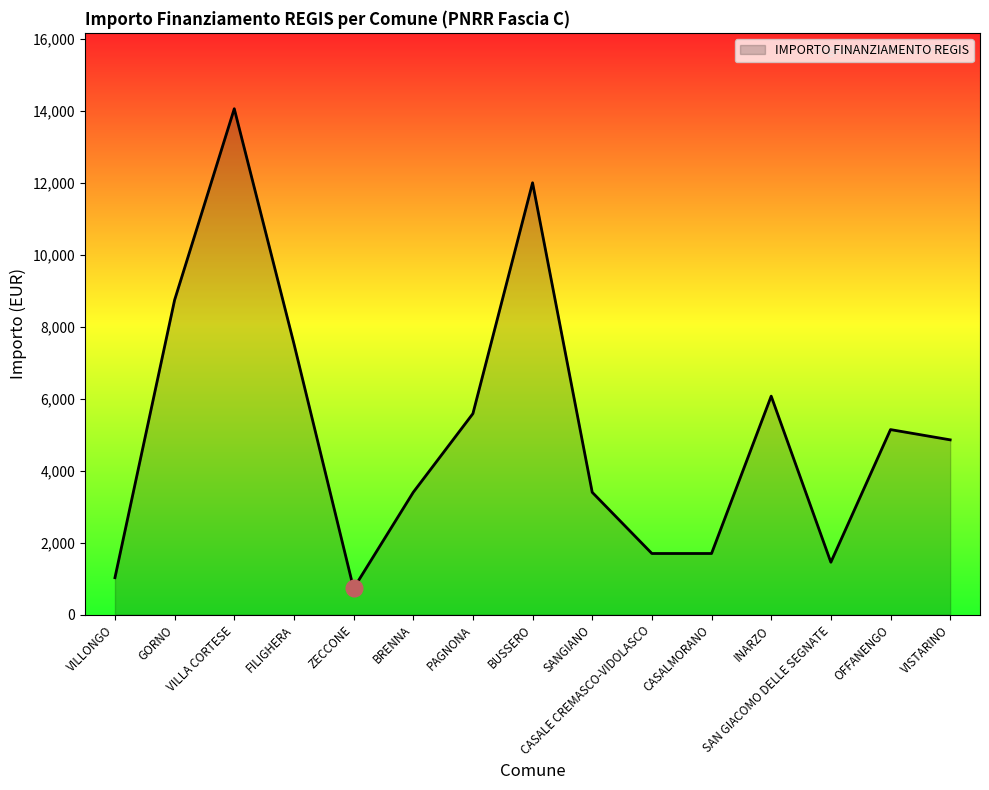

Is it true that the value at VISTARINO is 4860?

True